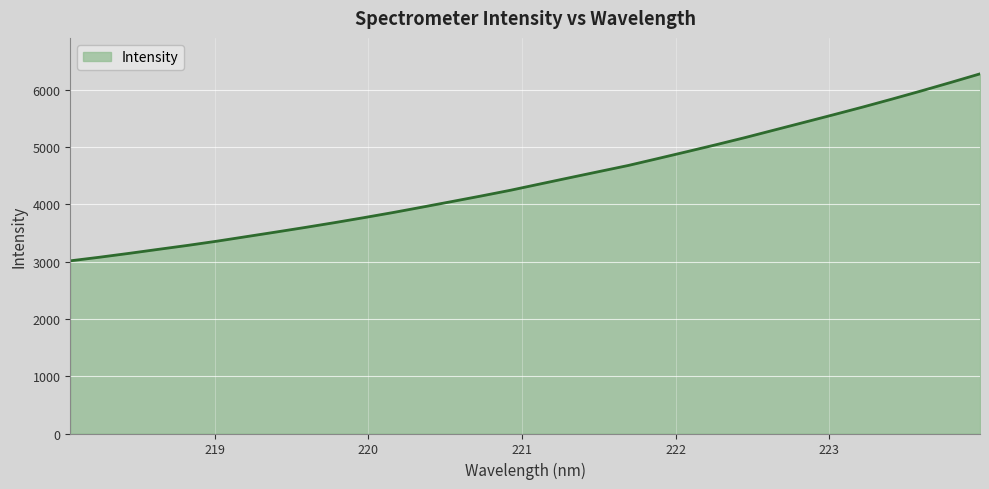

What is the maximum value shown in the chart?

6280.7